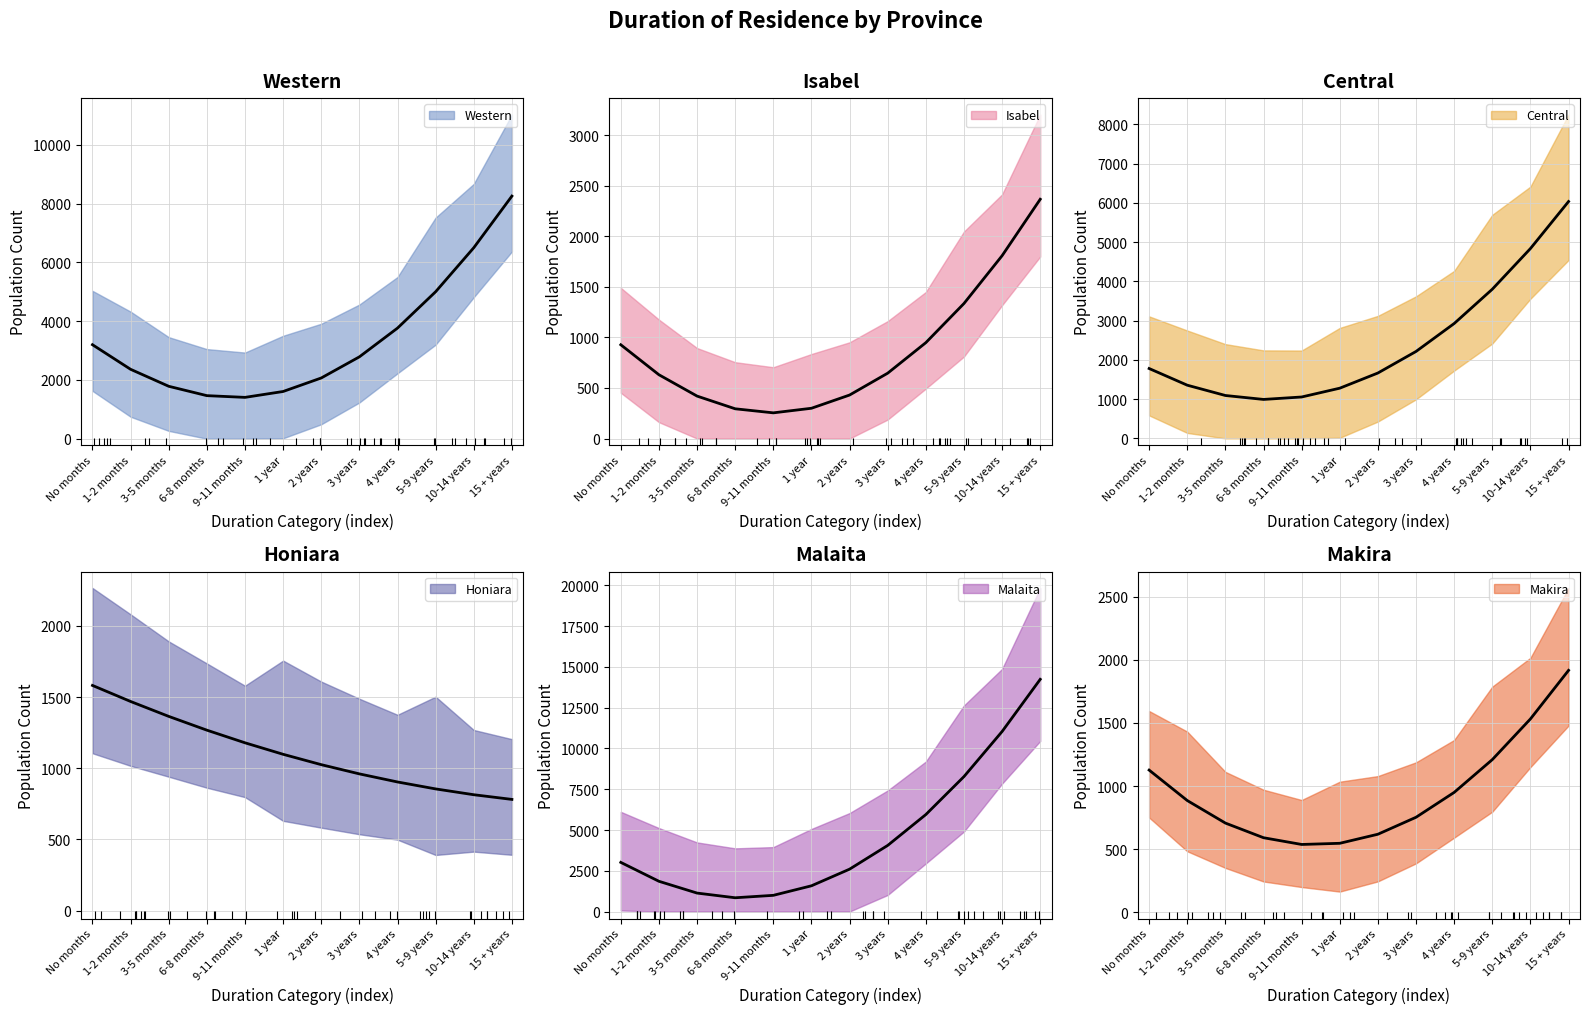

At which label is Isabel closest to 1425?

10-14 years